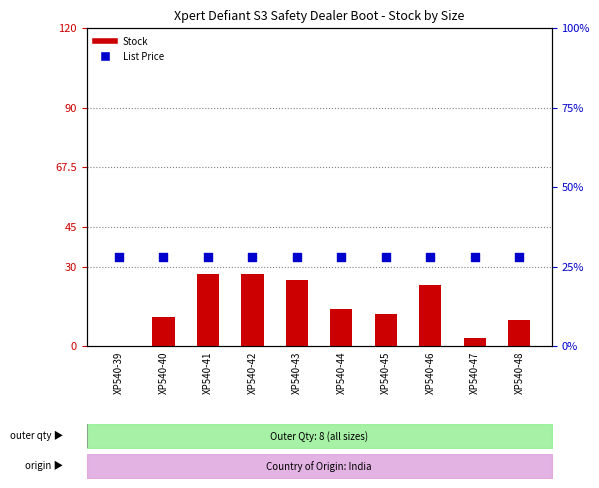

At which category is the sum across all series the highest?

XP540-41